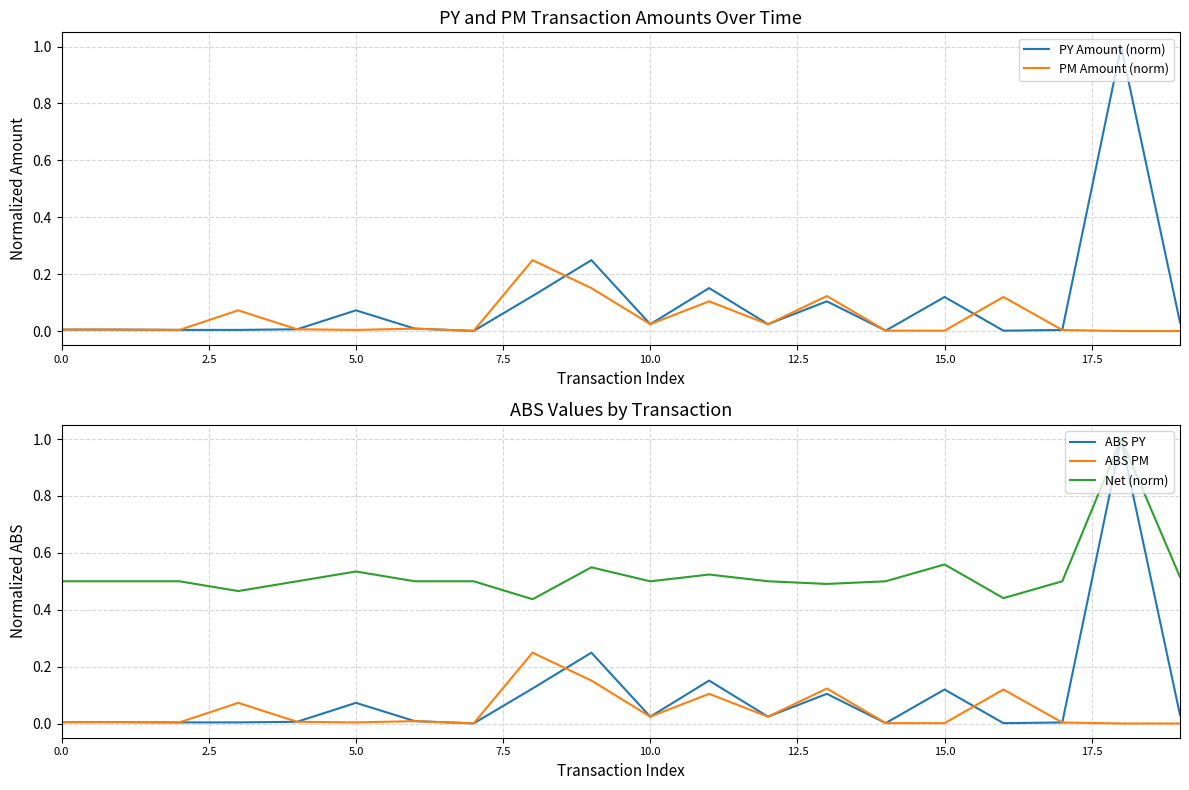

What is the difference between the second highest and minimum values in the PY Amount (norm) series?

0.2